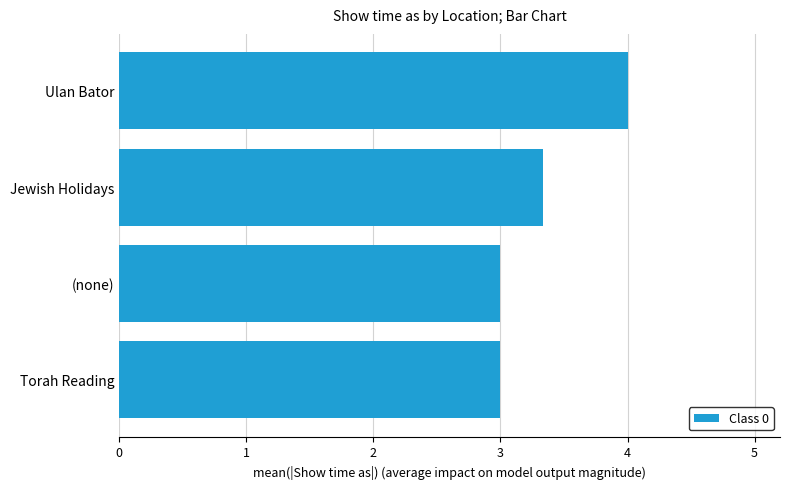

What is the approximate value at Torah Reading?

3.0